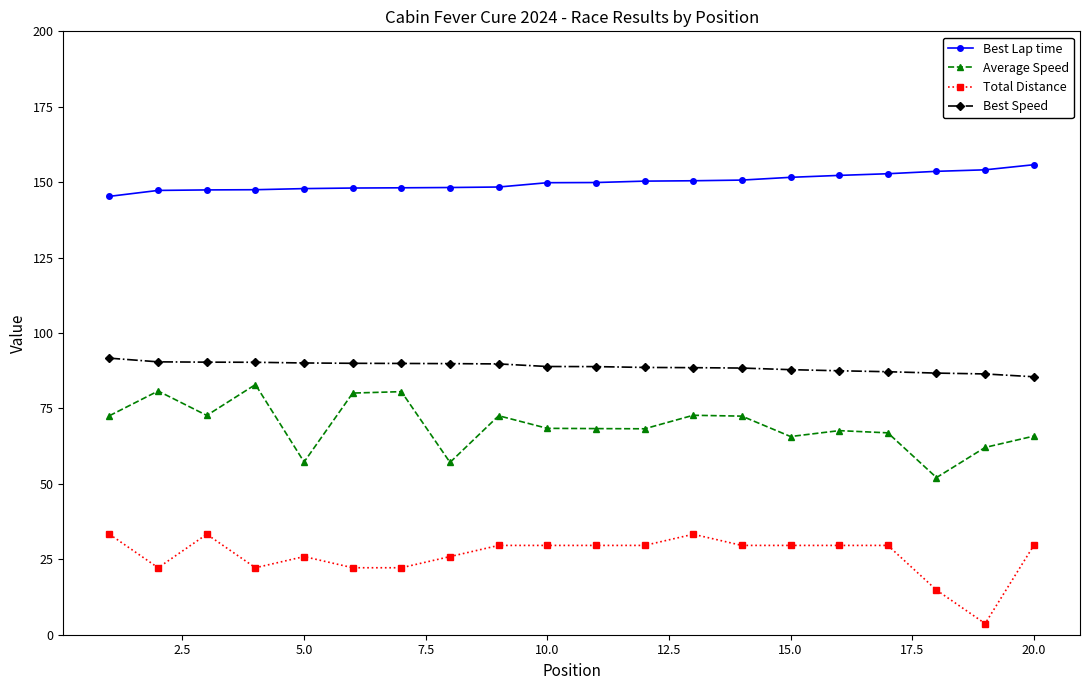

Rank the series by their maximum value, from highest to lowest.

Best Lap time, Best Speed, Average Speed, Total Distance